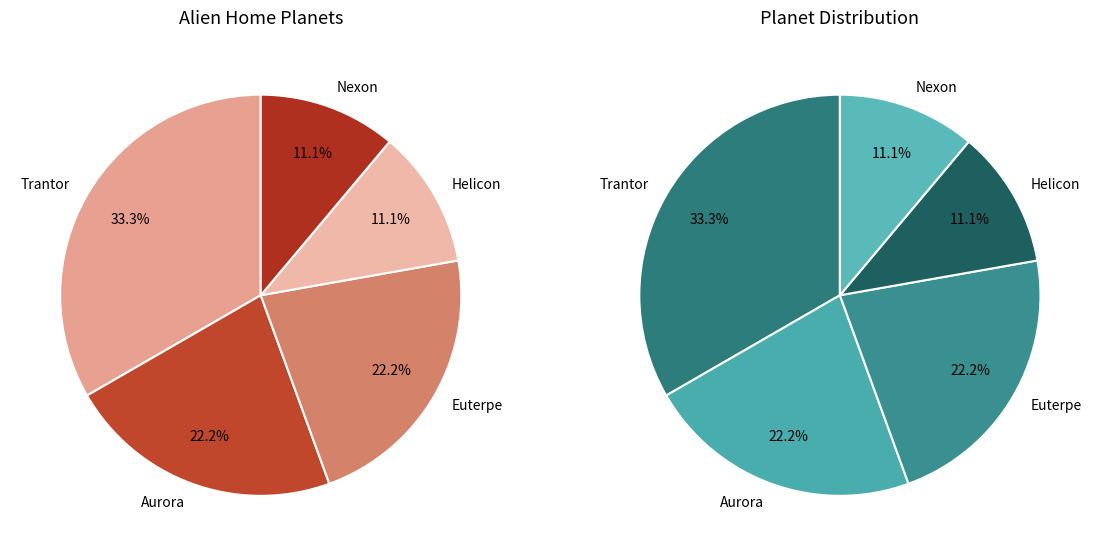

The Trantor slice represents 19% of the pie. True or false?

False